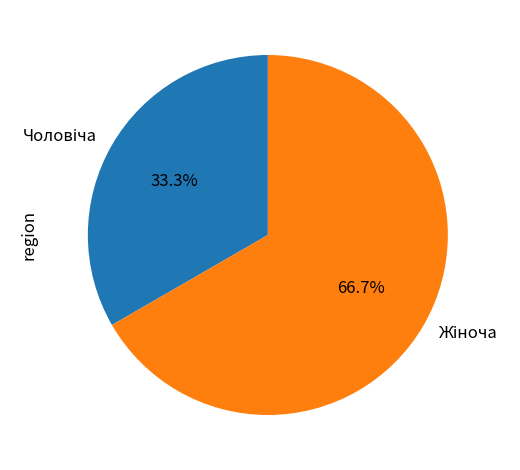

Is there any slice that represents more than half of the pie?

Yes